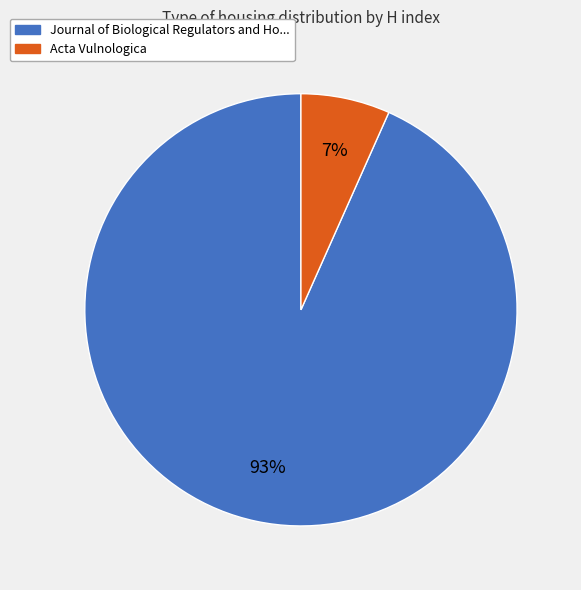

To the nearest percent, what is the average slice percentage?

50%